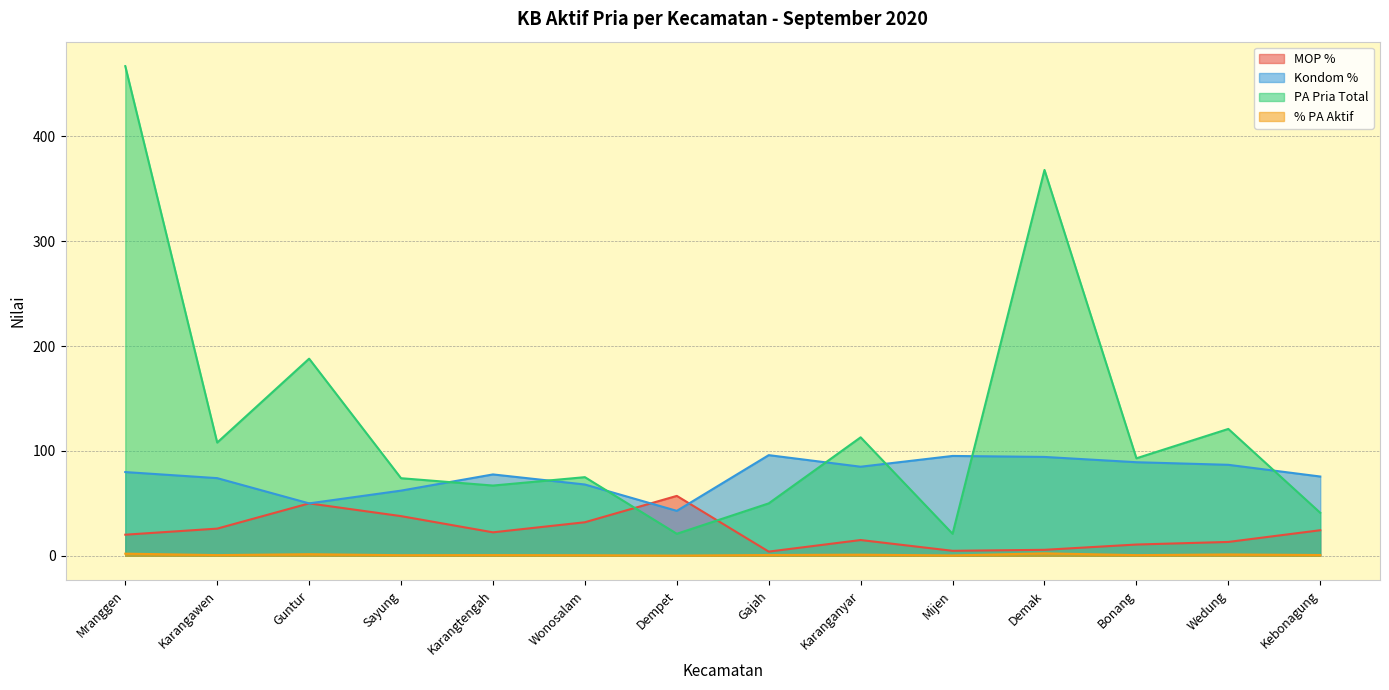

The % PA Aktif series shows 0.3 at Mijen. True or false?

True